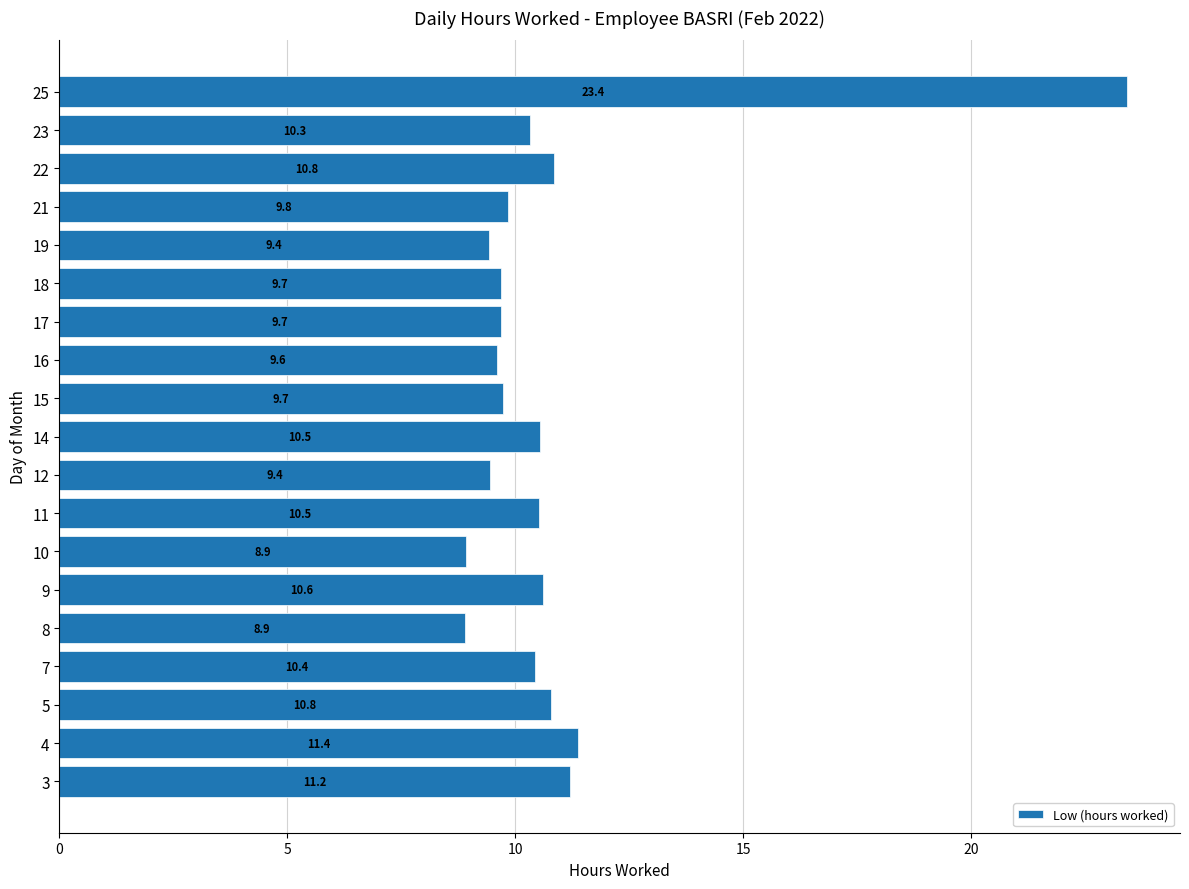

What is the maximum value shown in the chart?

23.4